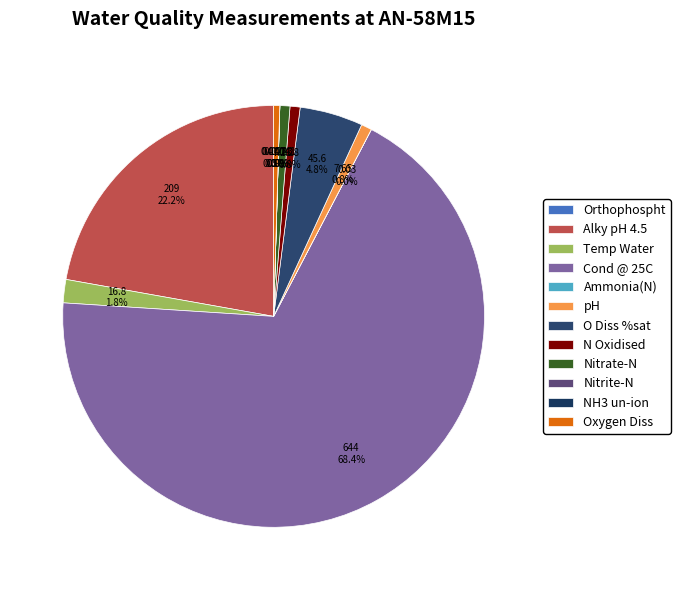

How much of the chart is everything except Temp Water?

98.2%